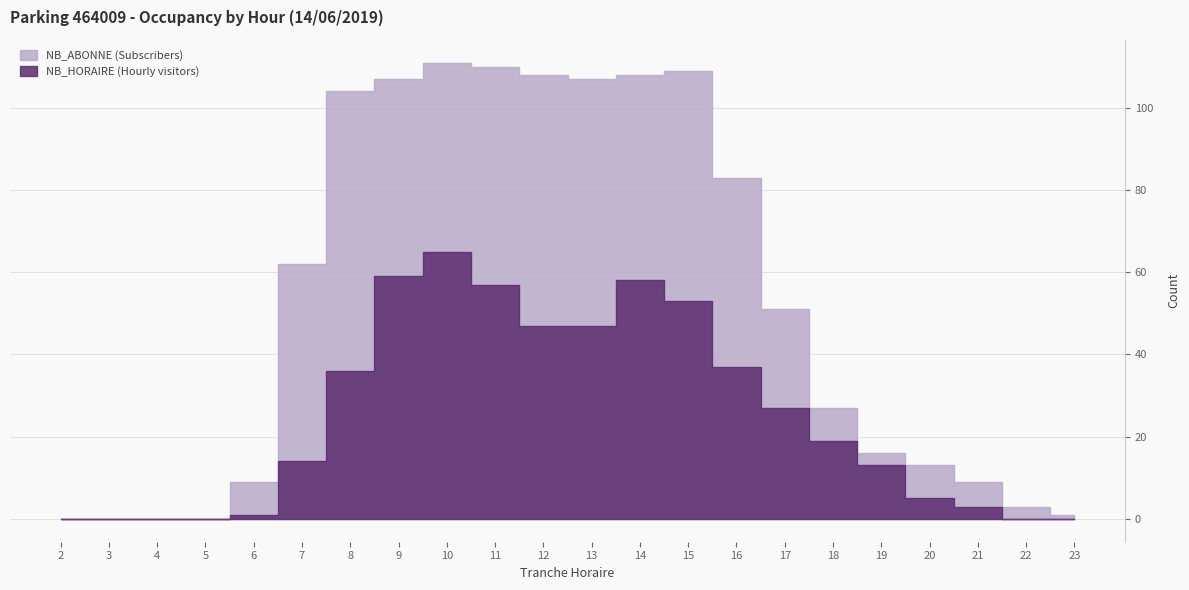

Reading right to left, transcribe all the data shown in this chart.

NB_HORAIRE: 0	0	3	5	13	19	27	37	53	58	47	47	57	65	59	36	14	1	0	0	0	0
NB_ABONNE: 1	3	9	13	16	27	51	83	109	108	107	108	110	111	107	104	62	9	0	0	0	0